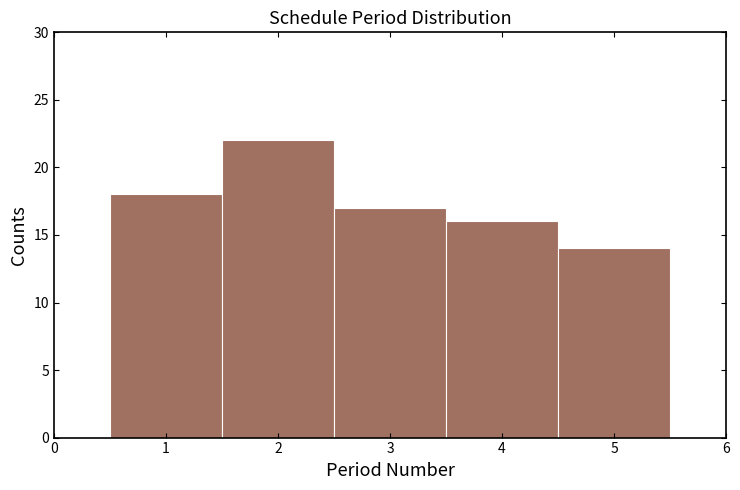

Which range on the x-axis has the tallest bar?

1.5 to 2.5